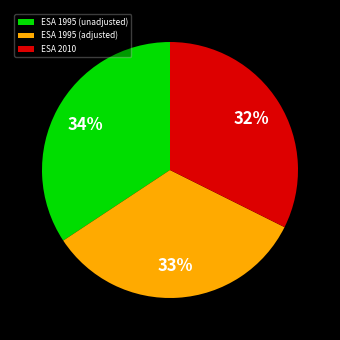

Does any single category account for the majority?

No